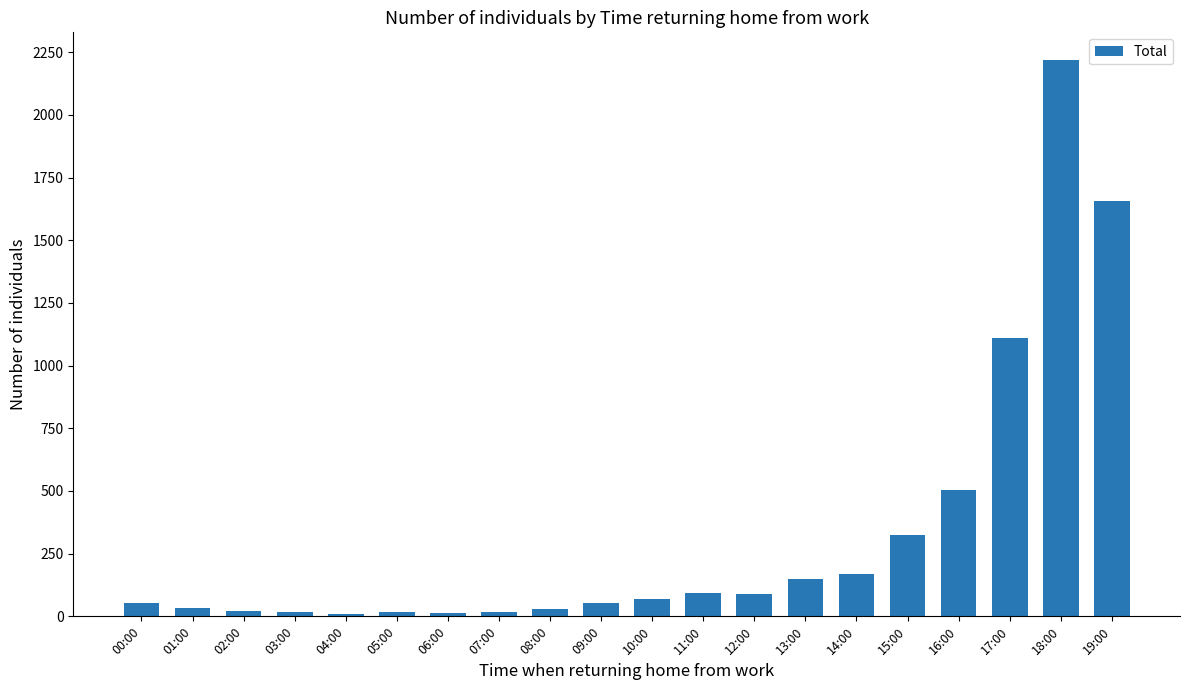

What is the change in value from 01:00 to 12:00?

+59